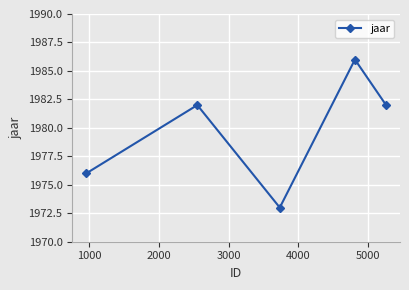

What is the value of the 1st point from the left?

1976